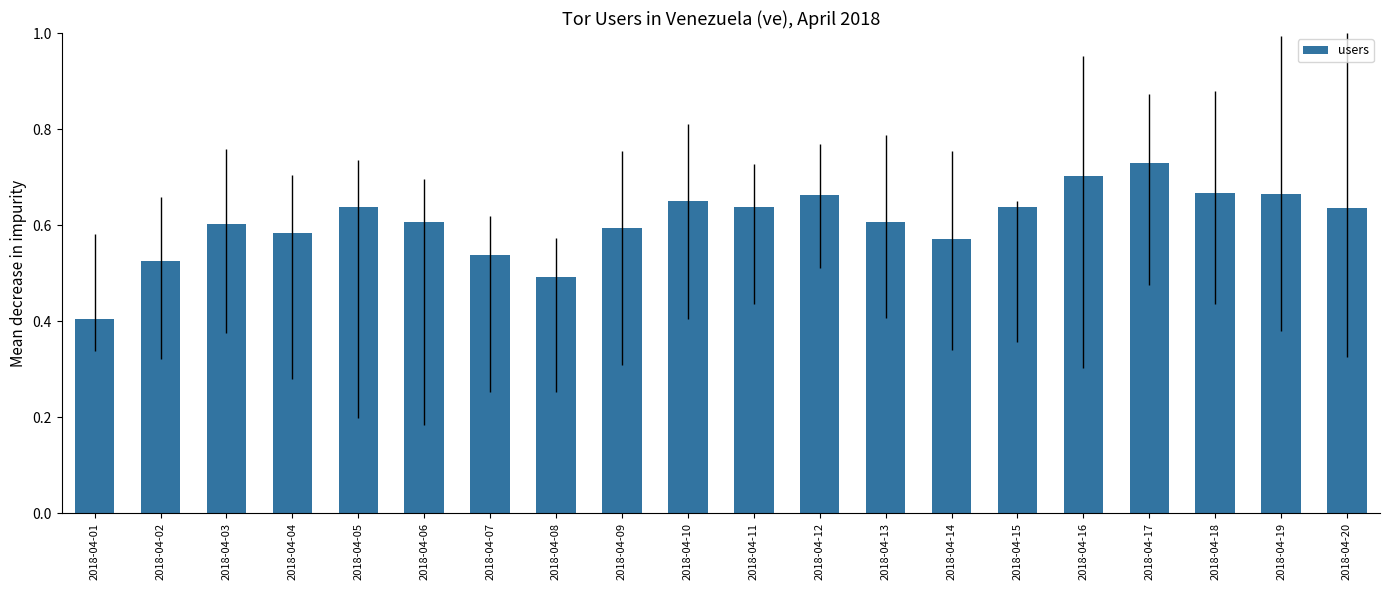

Which category has the highest value across all series?

2018-04-17